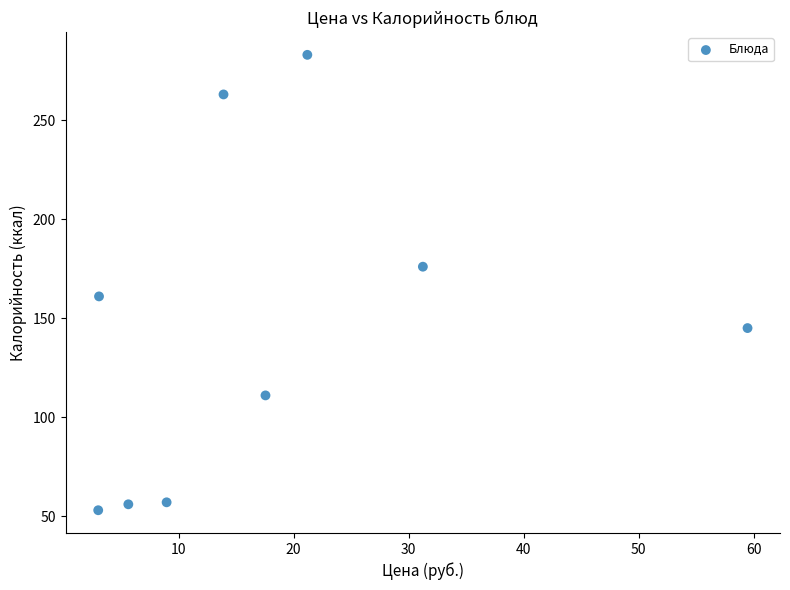

What is the range of Y values (max minus min)?

230